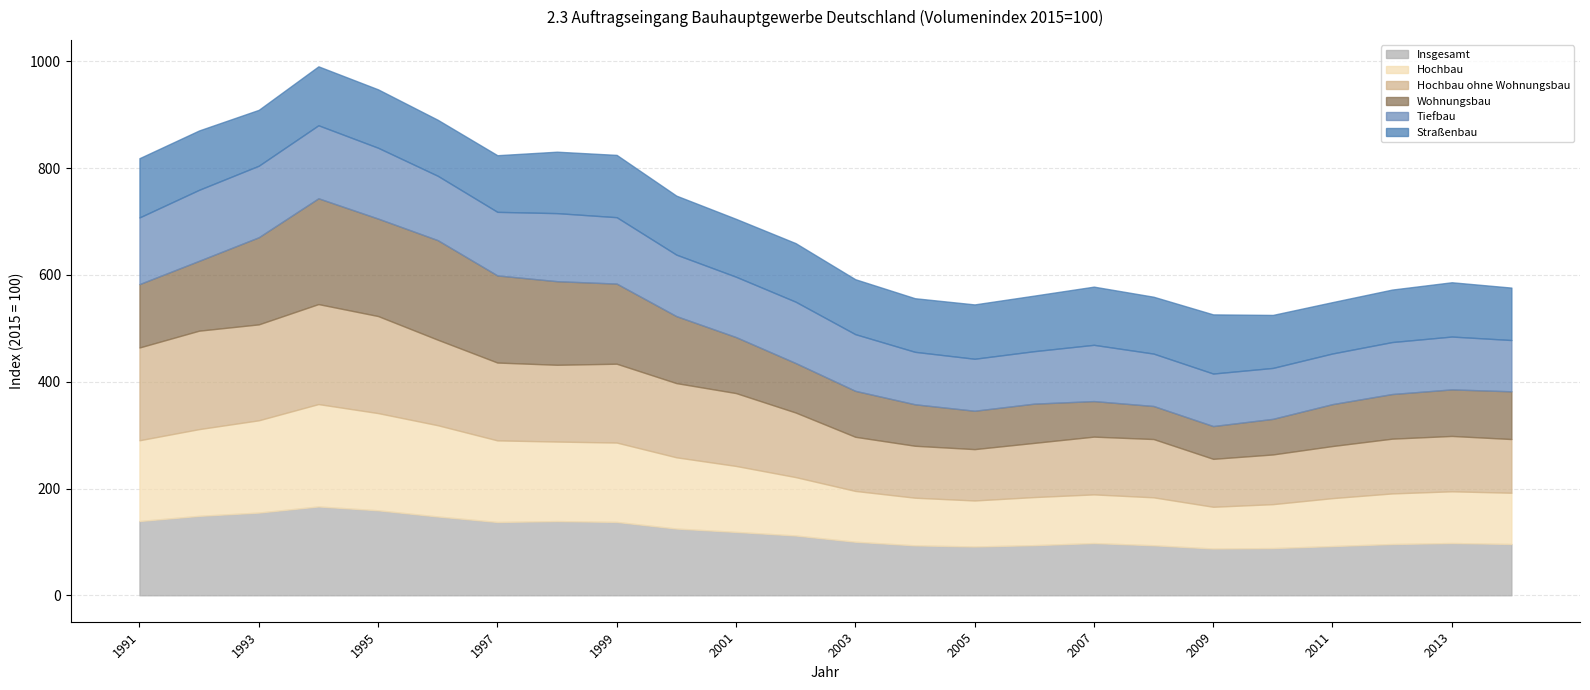

Which series ends up on top after the final intersection of Wohnungsbau and Insgesamt?

Insgesamt